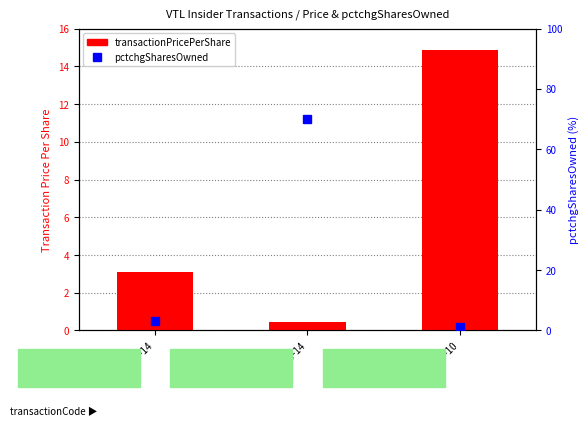

Is it true that pctchgSharesOwned equals 70.0 at 2015-09-14?

True